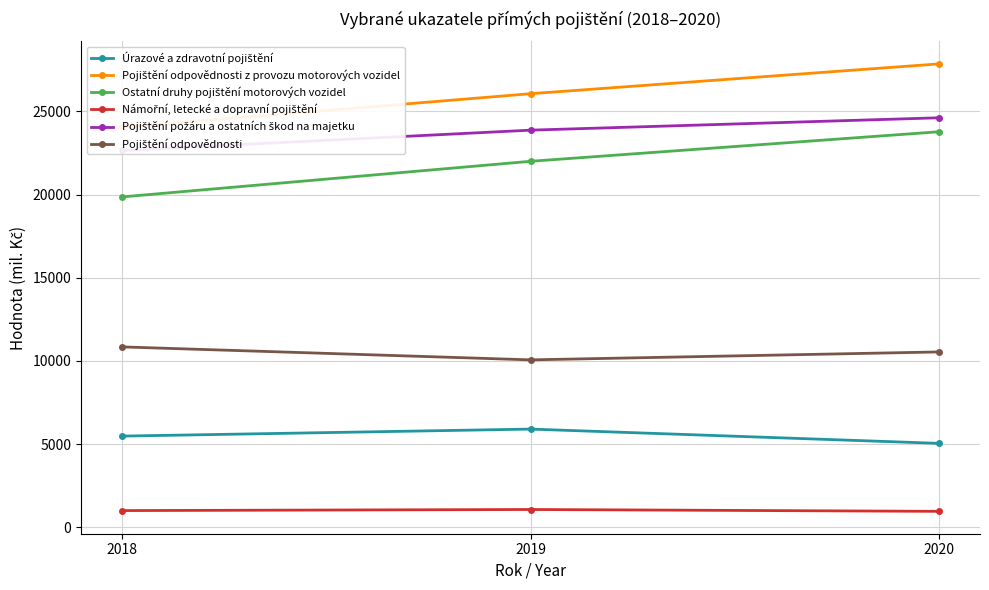

Does the chart have visible grid lines?

Yes